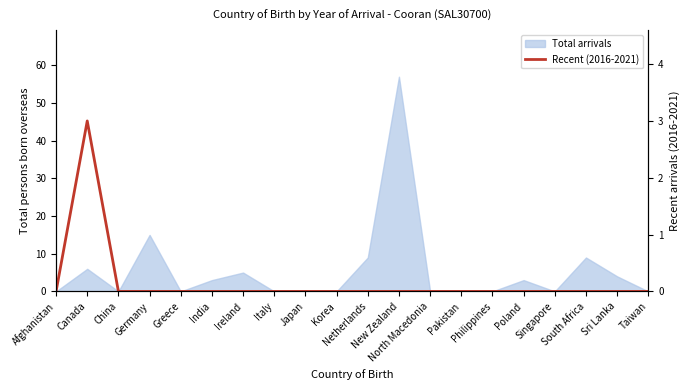

Does the chart display data point markers on the line(s)?

No